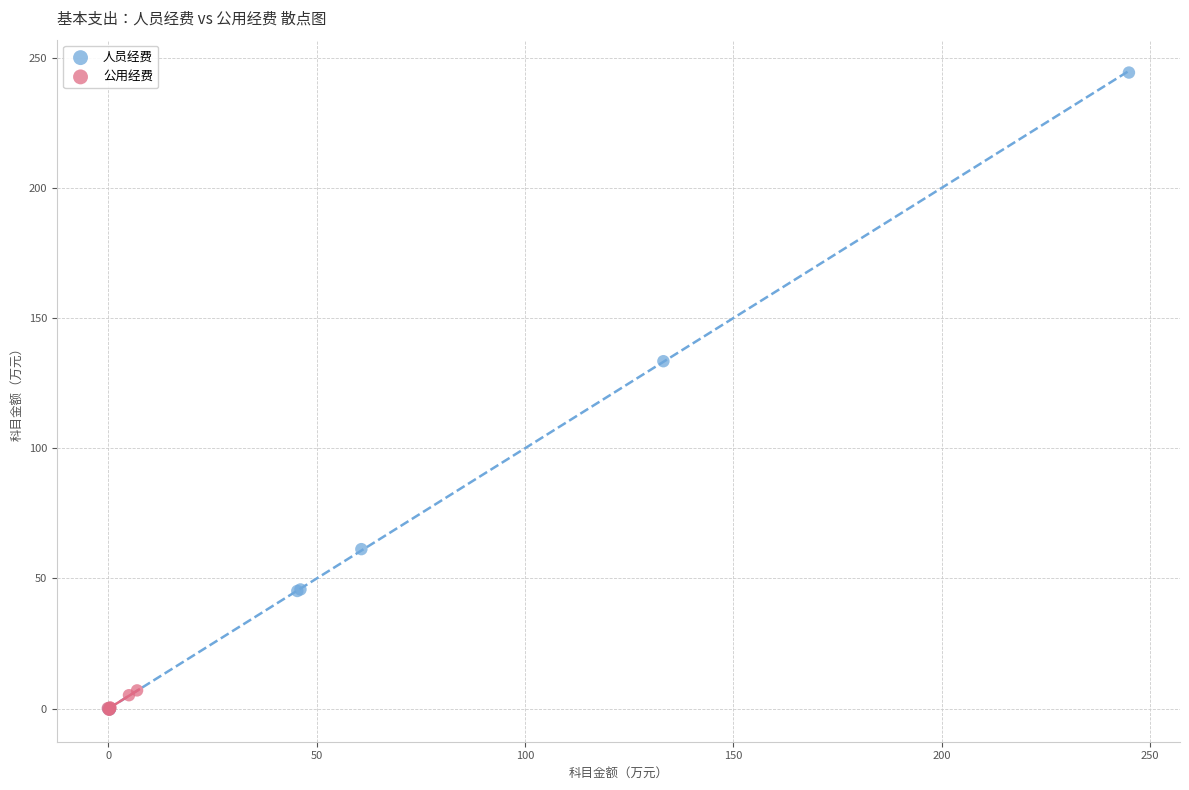

Which series contains the highest Y value?

人员经费